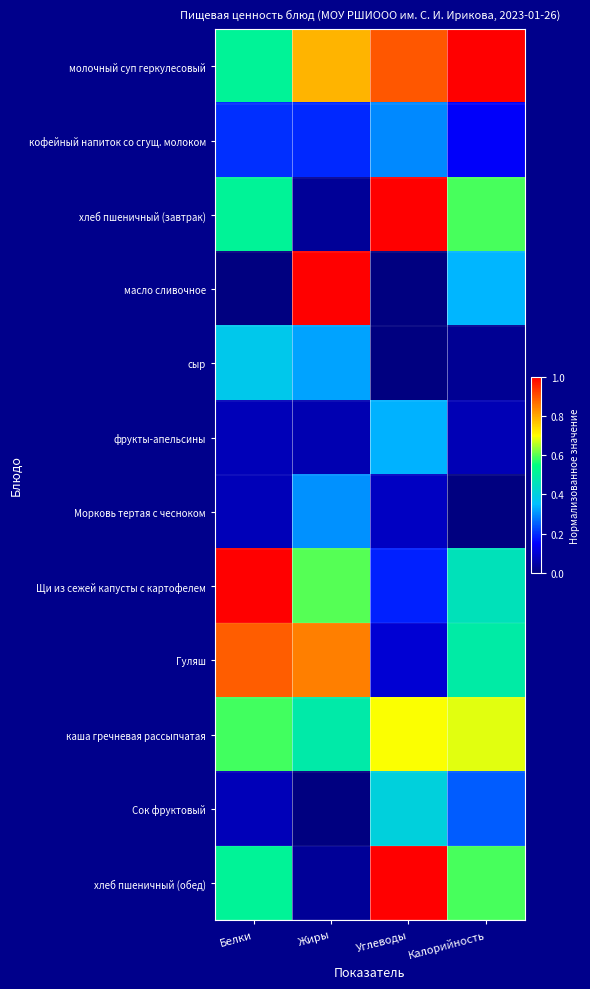

Reading left to right, extract all data points from this chart.

молочный суп геркулесовый: Белки=0.5	Жиры=0.8	Углеводы=0.9	Калорийность=1.0
кофейный напиток со сгущ. молоком: Белки=0.2	Жиры=0.2	Углеводы=0.3	Калорийность=0.1
хлеб пшеничный (завтрак): Белки=0.5	Жиры=0.0	Углеводы=1.0	Калорийность=0.6
масло сливочное: Белки=0.0	Жиры=1.0	Углеводы=0.0	Калорийность=0.3
сыр: Белки=0.4	Жиры=0.3	Углеводы=0.0	Калорийность=0.0
фрукты-апельсины: Белки=0.1	Жиры=0.1	Углеводы=0.3	Калорийность=0.1
Морковь тертая с чесноком: Белки=0.1	Жиры=0.3	Углеводы=0.1	Калорийность=0.0
Щи из сежей капусты с картофелем: Белки=1.0	Жиры=0.6	Углеводы=0.2	Калорийность=0.5
Гуляш: Белки=0.9	Жиры=0.8	Углеводы=0.1	Калорийность=0.5
каша гречневая рассыпчатая: Белки=0.6	Жиры=0.5	Углеводы=0.7	Калорийность=0.7
Сок фруктовый: Белки=0.1	Жиры=0.0	Углеводы=0.4	Калорийность=0.2
хлеб пшеничный (обед): Белки=0.5	Жиры=0.0	Углеводы=1.0	Калорийность=0.6